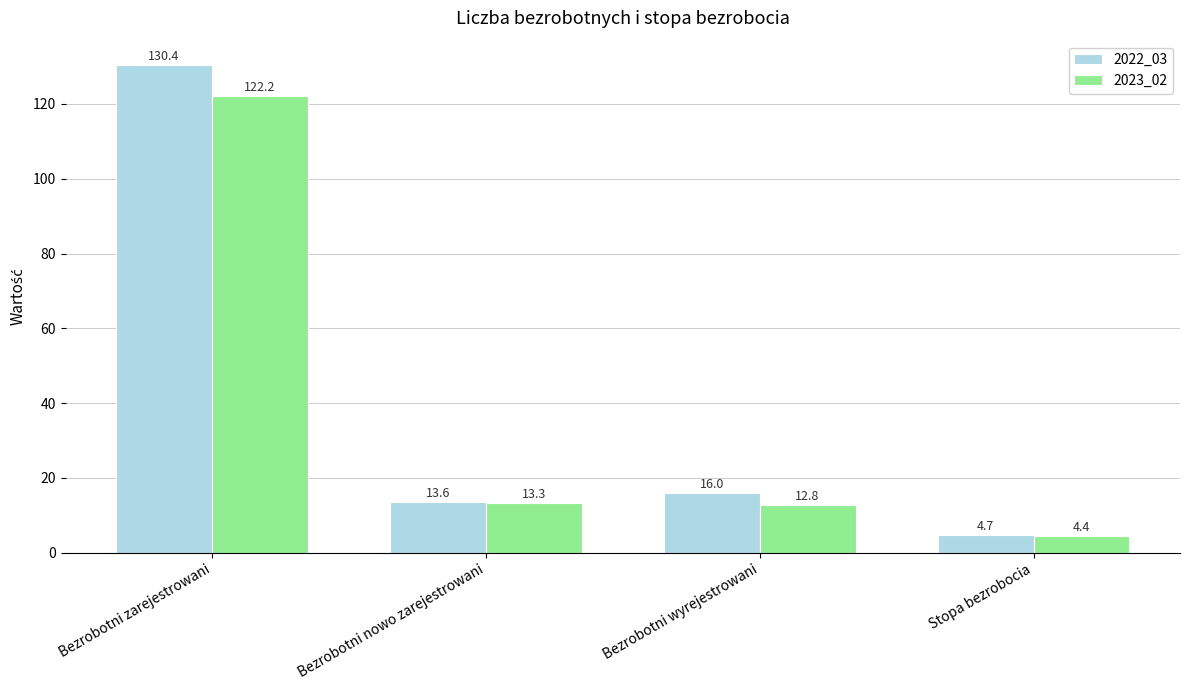

What position from the right is Bezrobotni wyrejestrowani?

2